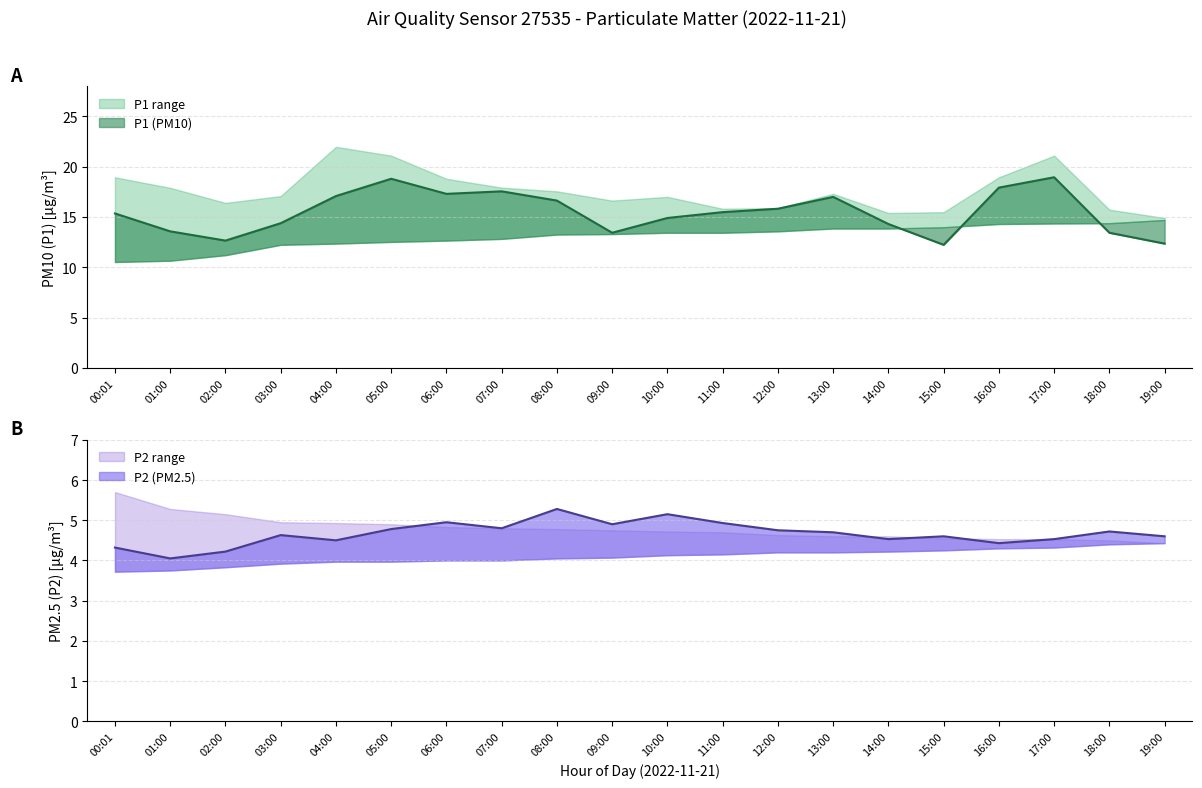

Rank the series by their average value, from highest to lowest.

P1, P2